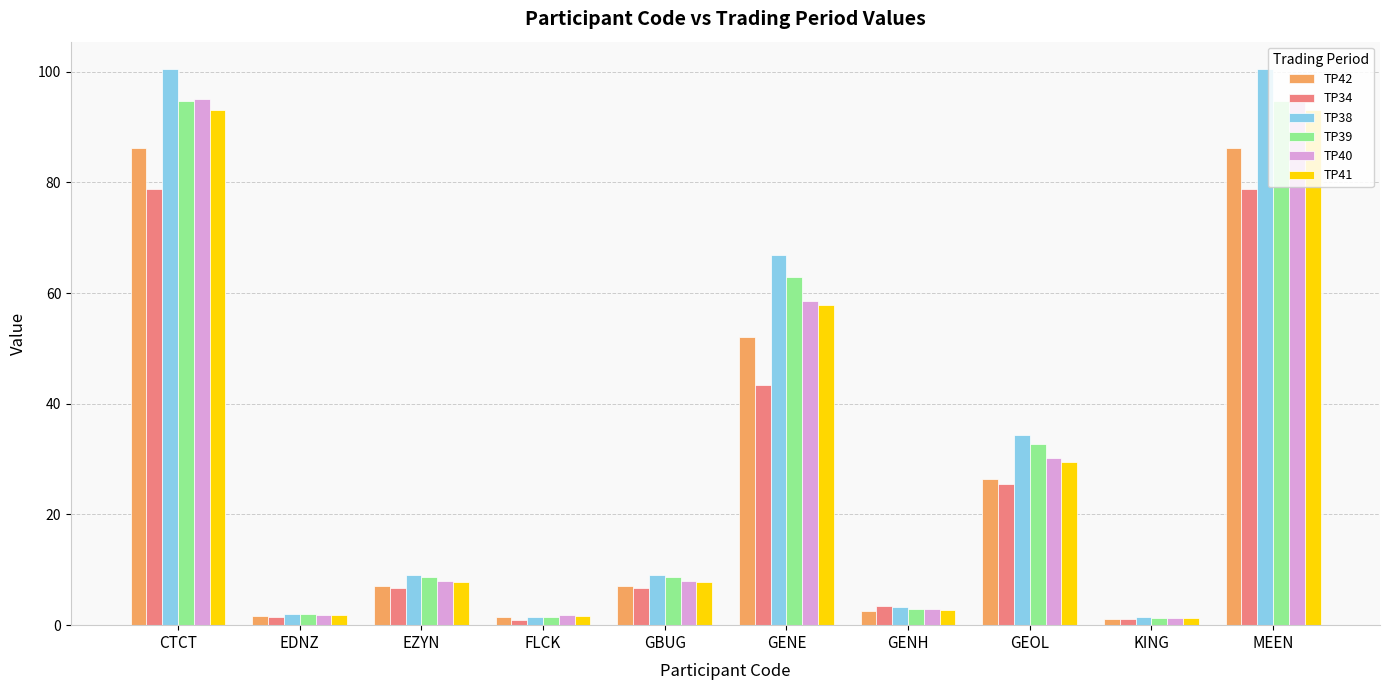

What are all the series names shown in the legend?

TP42, TP34, TP38, TP39, TP40, TP41